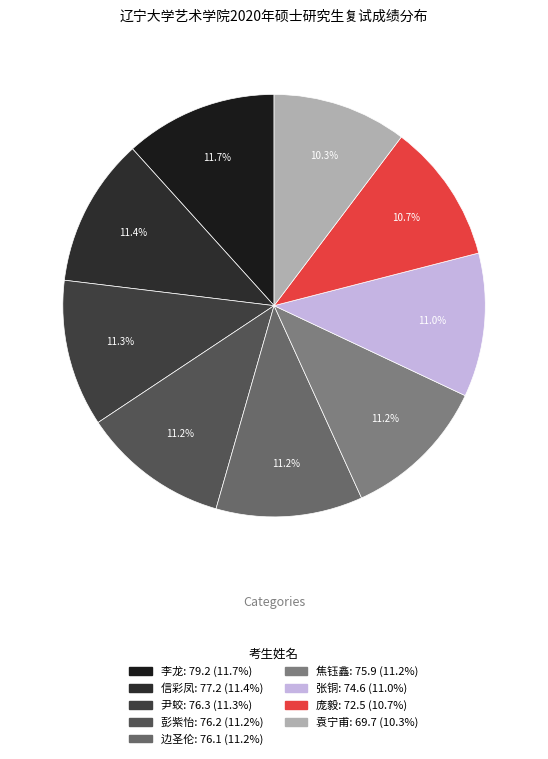

Which slice is the smallest?

袁宁甫